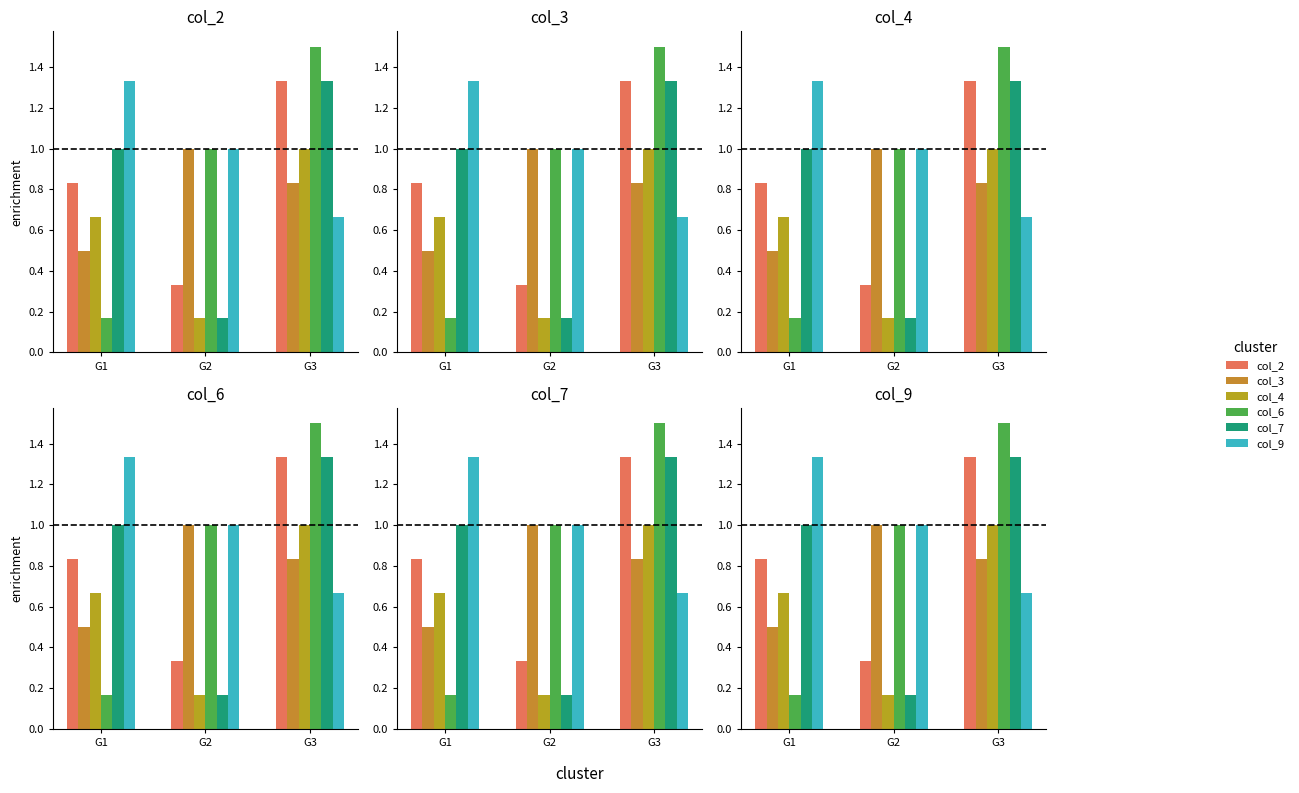

What is the smallest value displayed?

0.2